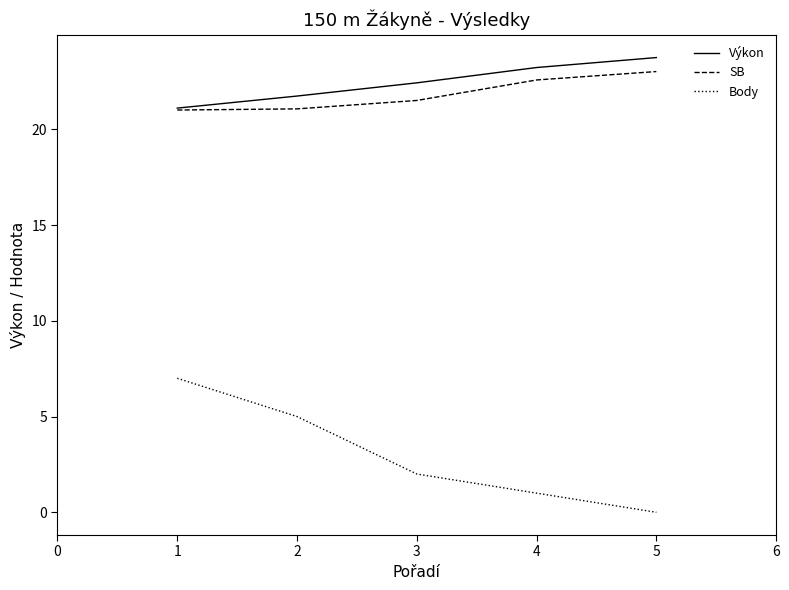

True or false: Body has more than 1 interior local peaks.

False